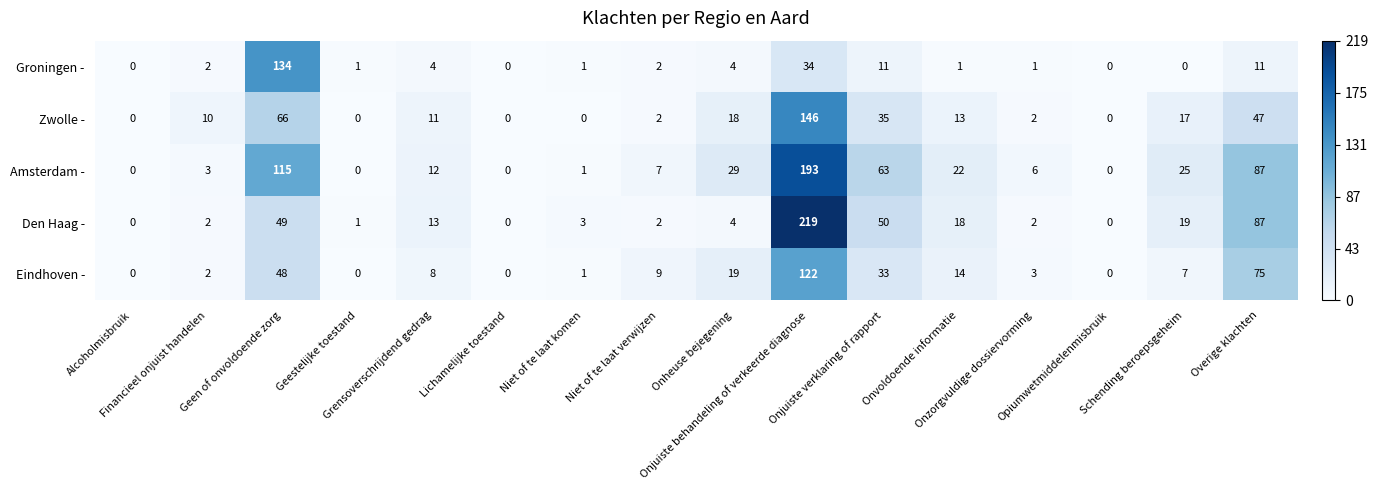

Rank the series by their maximum value, from highest to lowest.

Den Haag -, Amsterdam -, Zwolle -, Groningen -, Eindhoven -